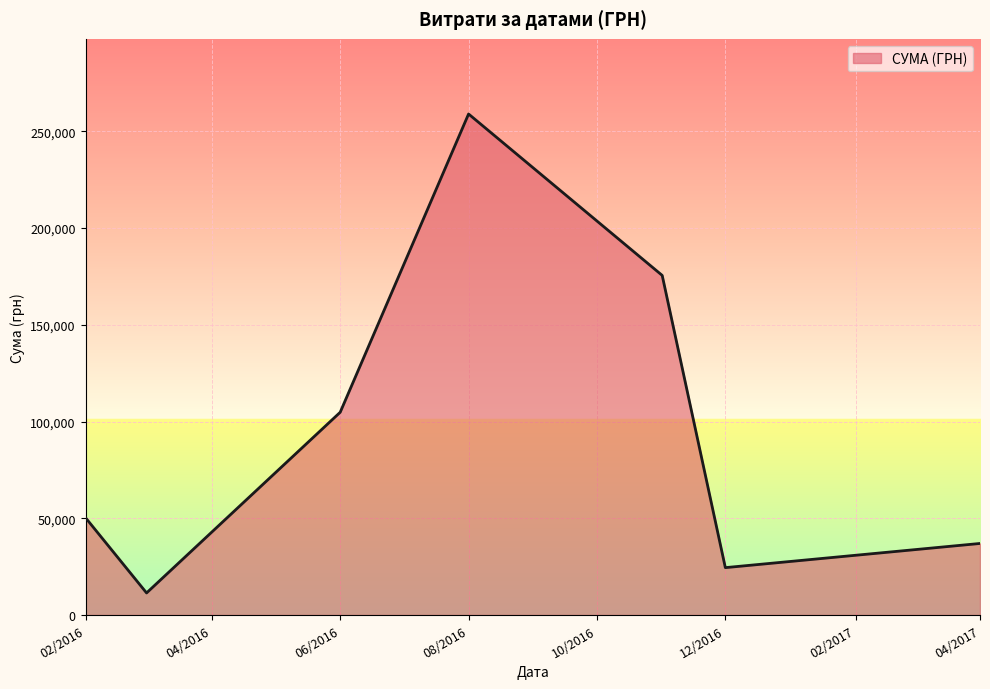

True or false: the data has more than 0 interior local peaks.

True